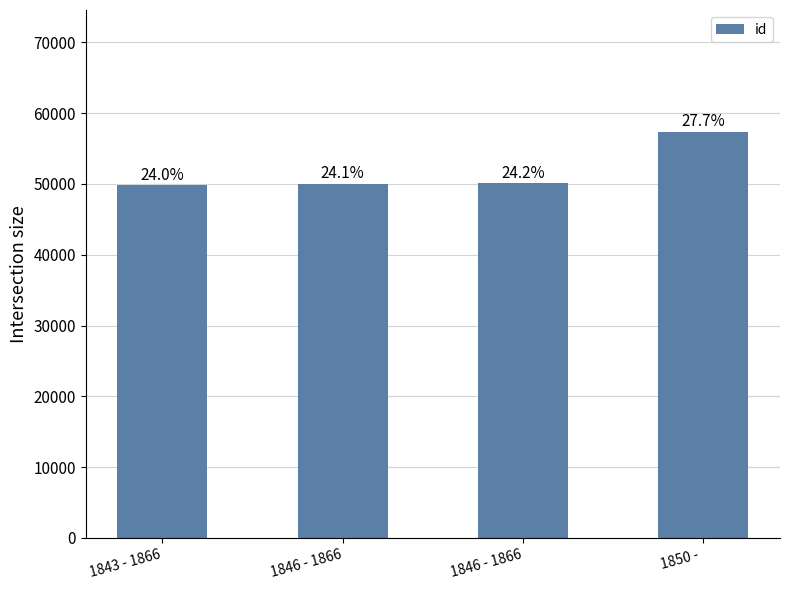

What is the sum of the values at 1846 - 1866 and 1843 - 1866?

99876